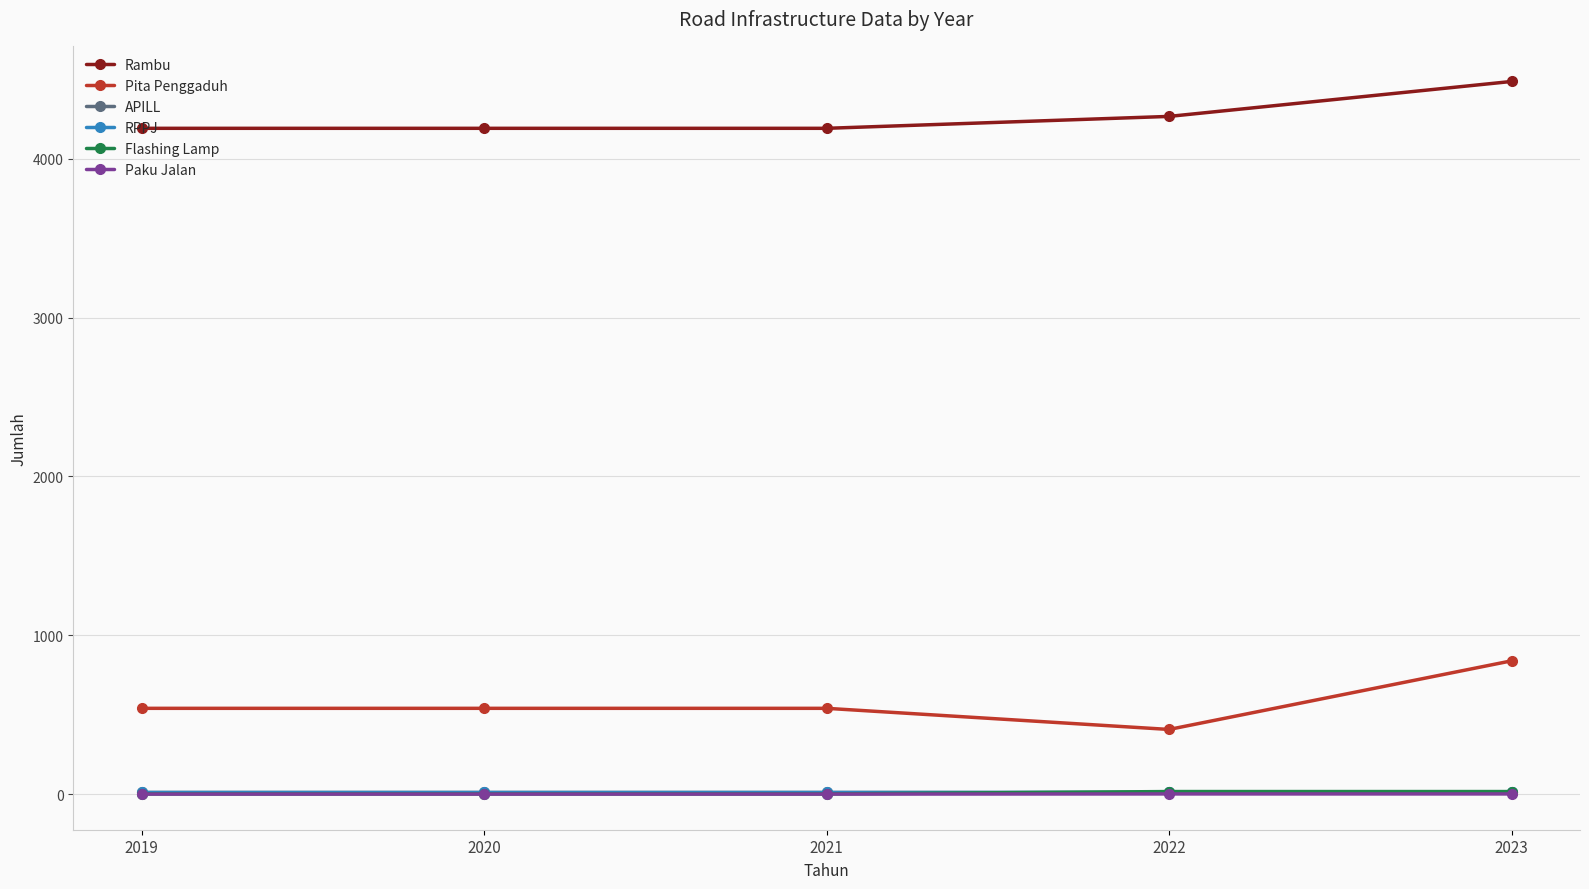

Which series has the widest spread of values?

Pita Penggaduh